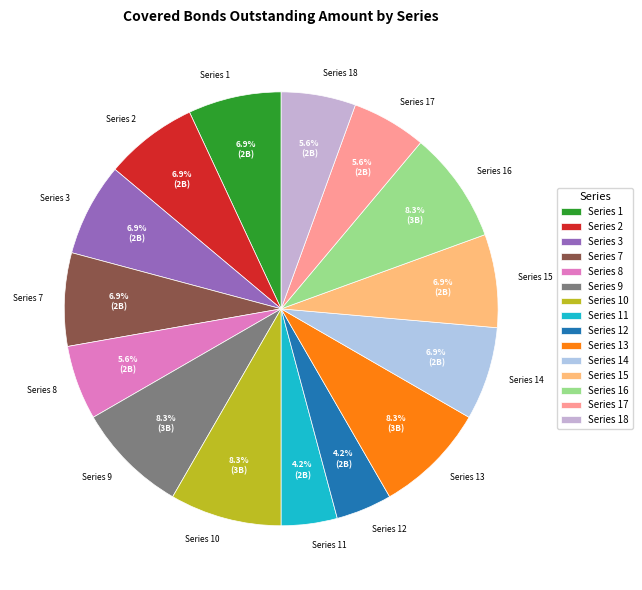

Does Series 14 represent more than half of the total?

No